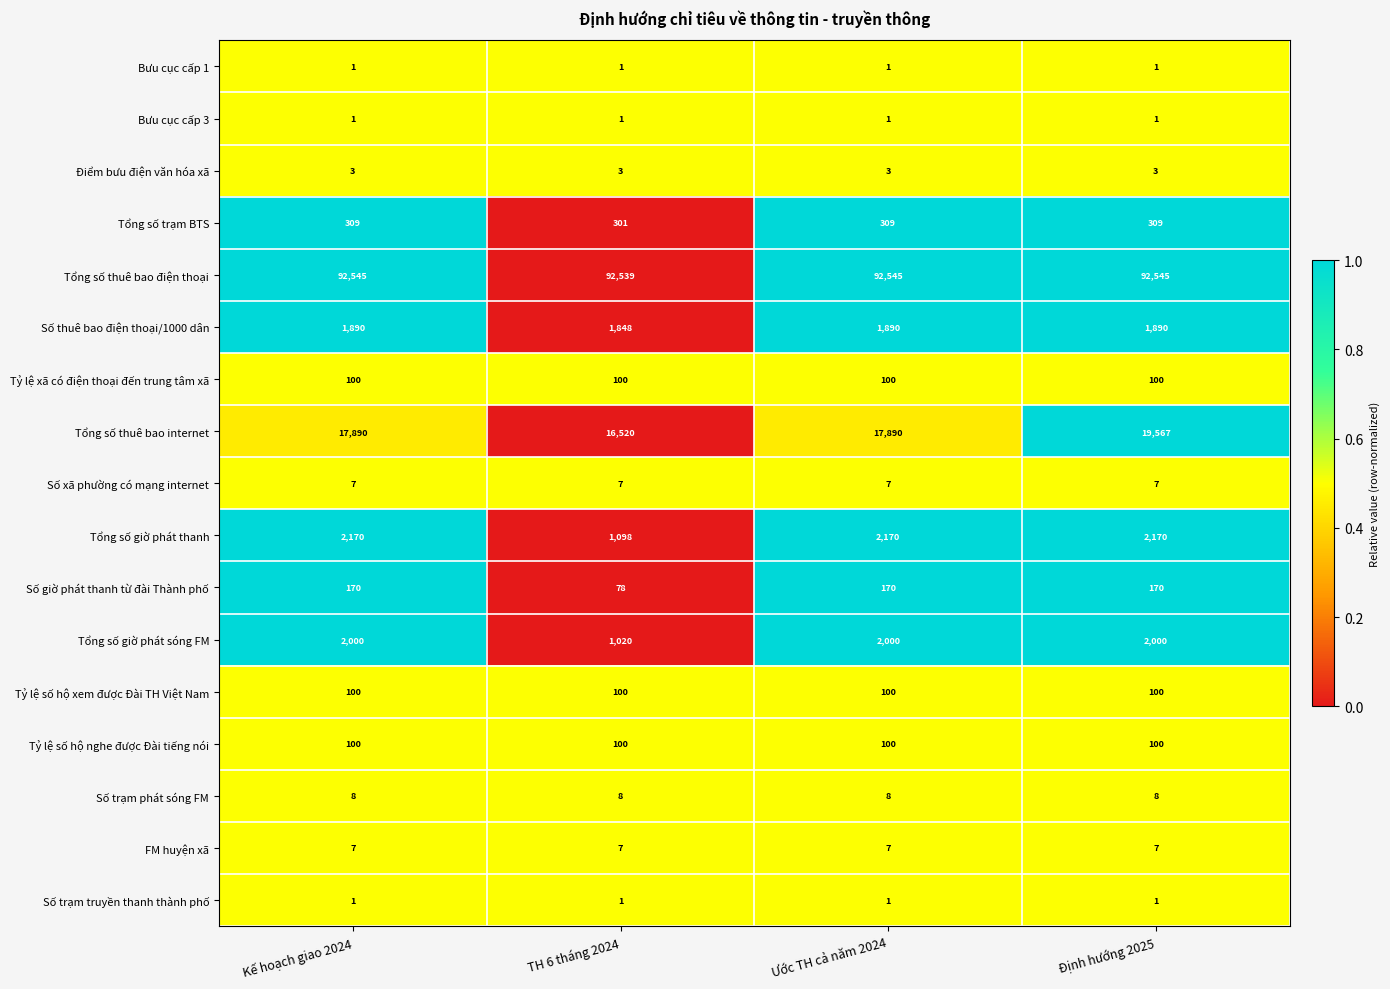

What is the minimum value for Tỷ lệ số hộ xem được Đài TH Việt Nam?

100